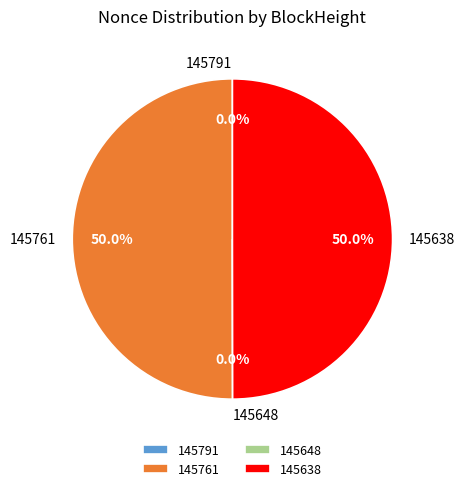

Which has a higher value, 145638 or 145761?

145761